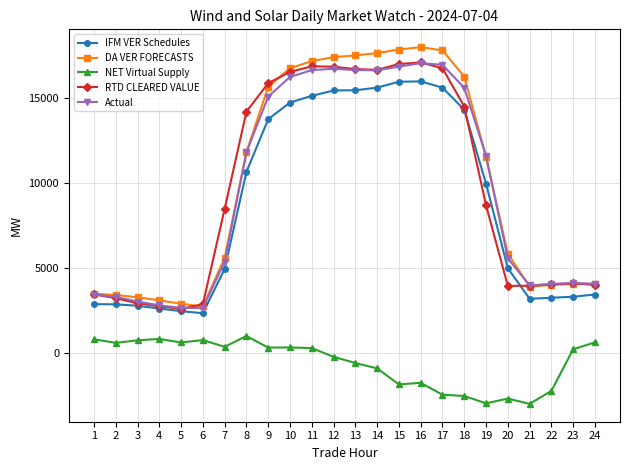

At which label does DA VER FORECASTS first exceed 11522?

8